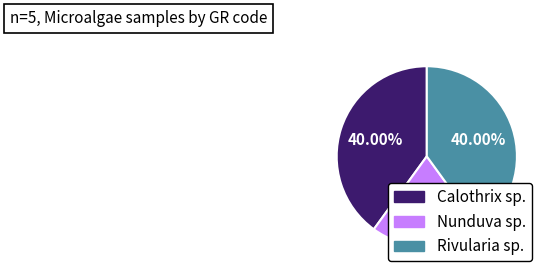

Does Rivularia sp. represent more than half of the total?

No